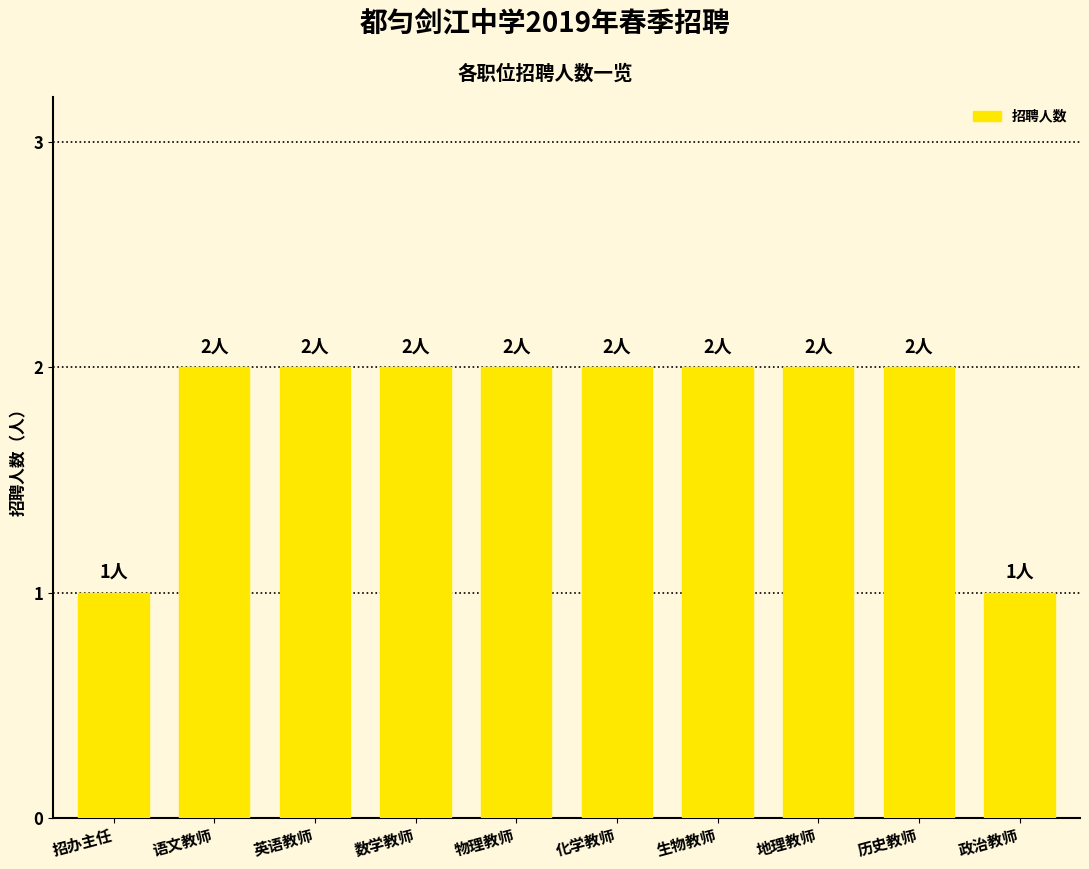

The chart shows a value of 1 at 地理教师. True or false?

False